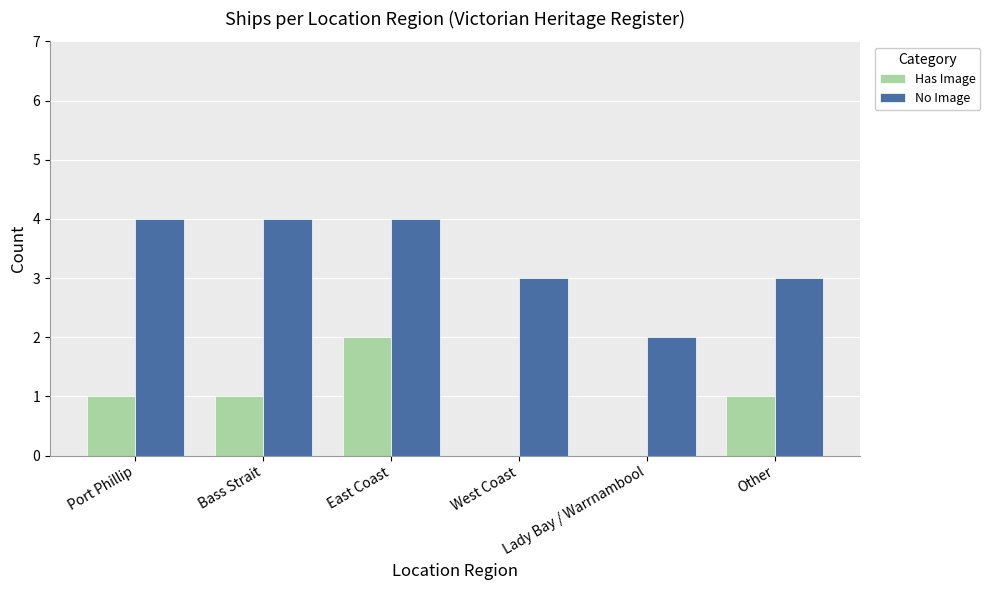

Between Bass Strait and East Coast, which series saw the biggest shift?

Has Image